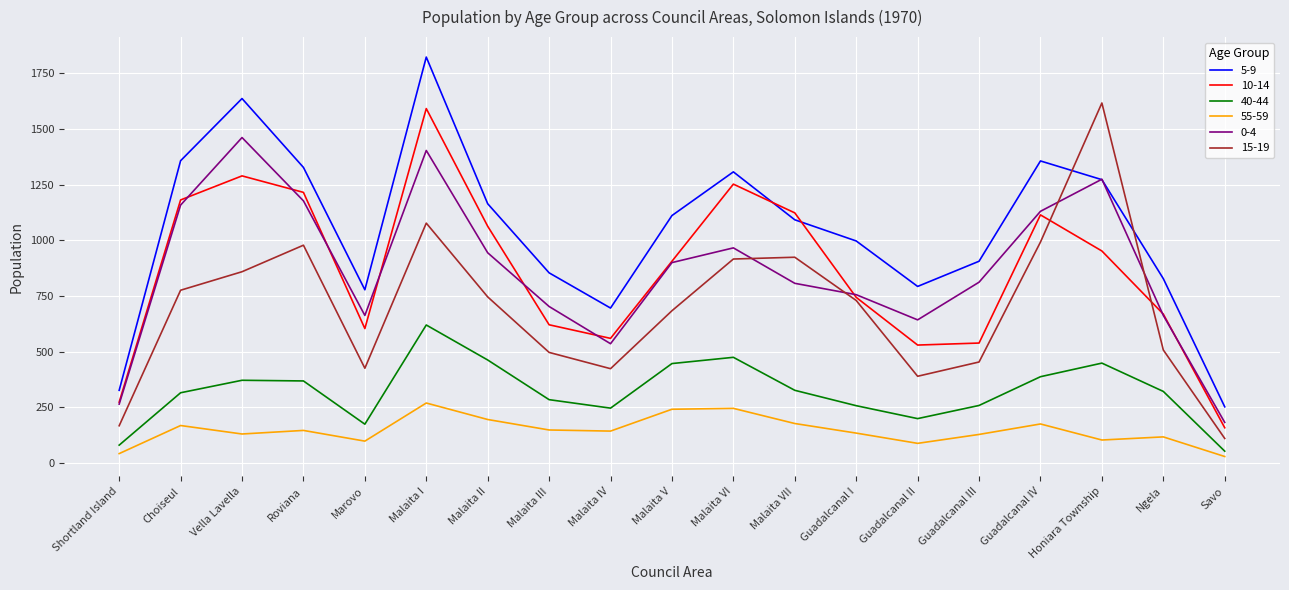

True or false: 55-59 has a value of 206 at Malaita IV.

False